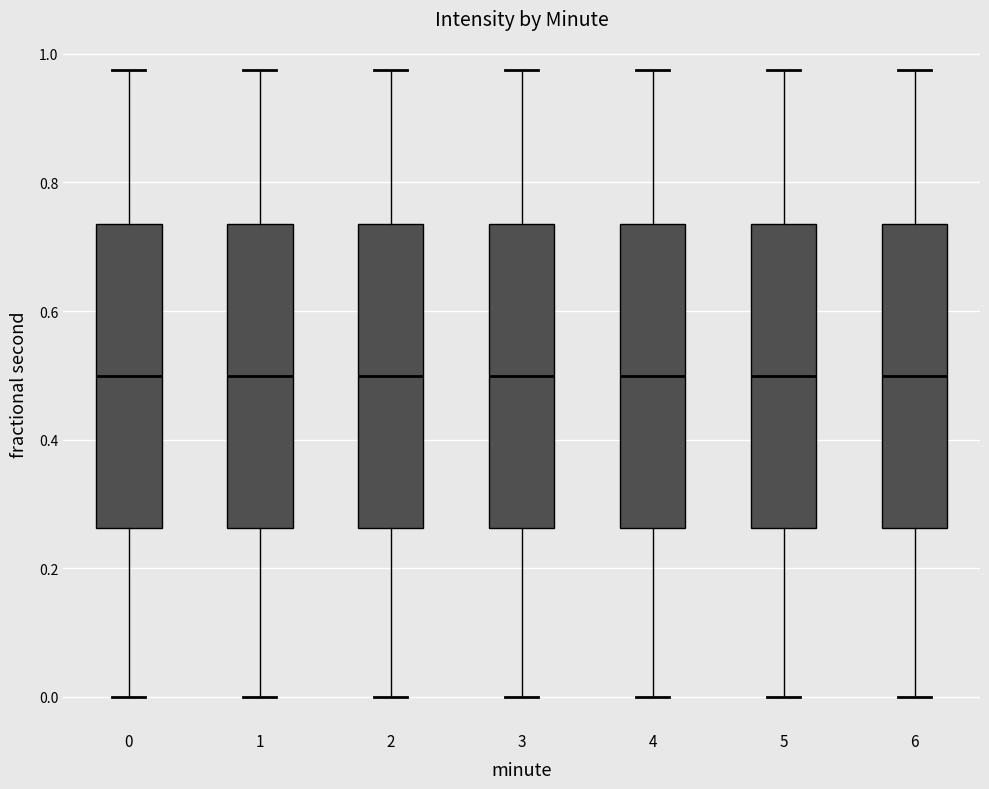

Where is the lower edge of the box at x = 5 on the y-axis? The values are not printed on the chart, so give them approximately, as read against the axis.

0.26